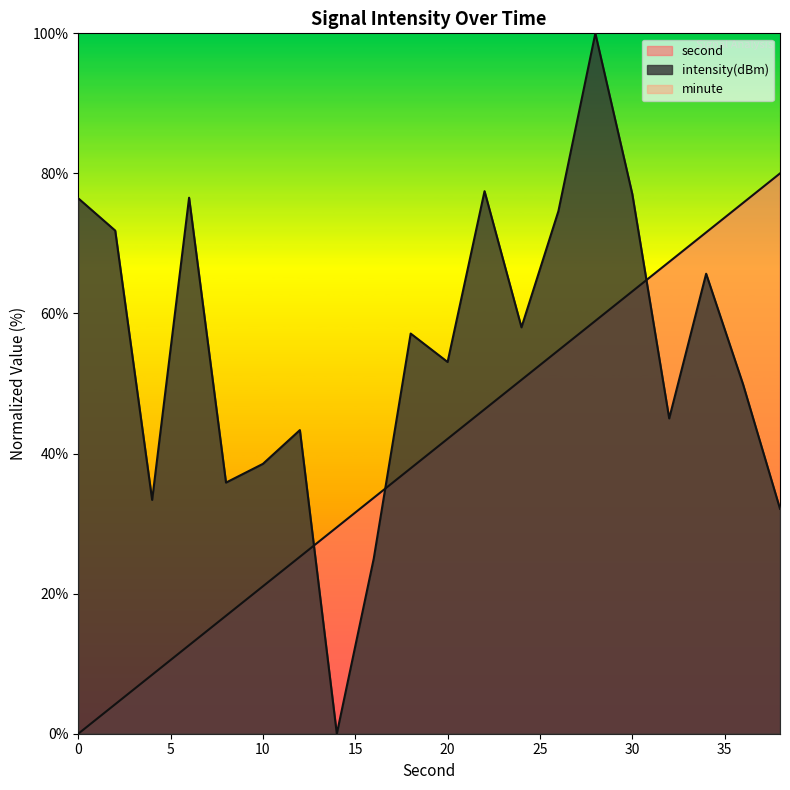

How many values in second are above zero?

19